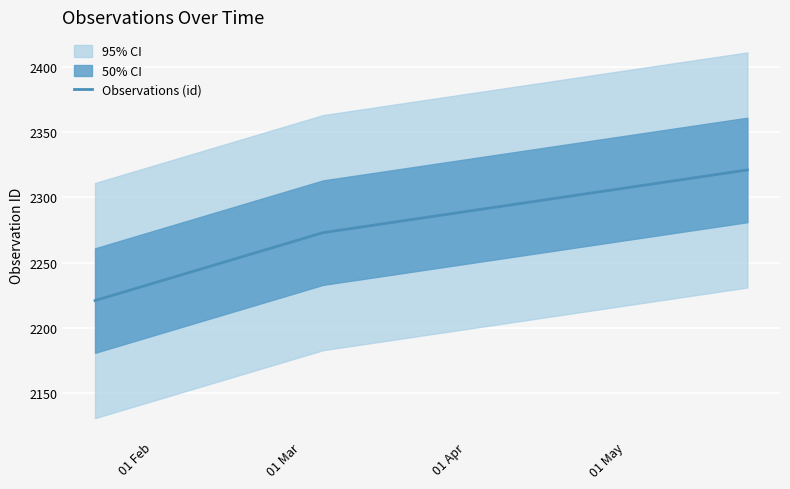

What is the minimum value for Observations (id)?

2221